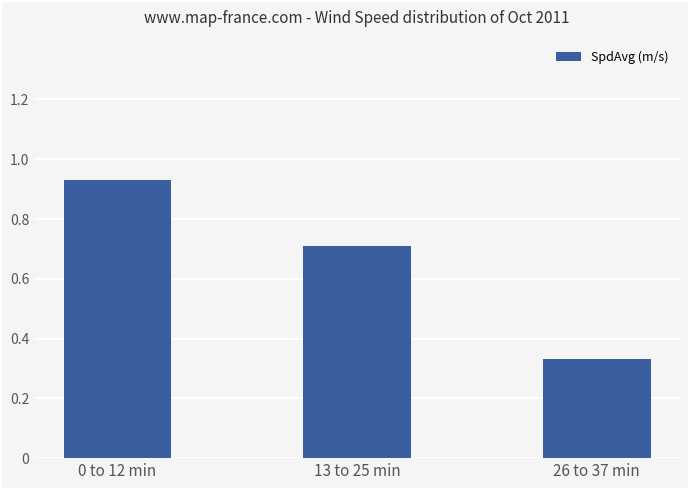

The value at 13 to 25 min is 0.7. True or false?

True